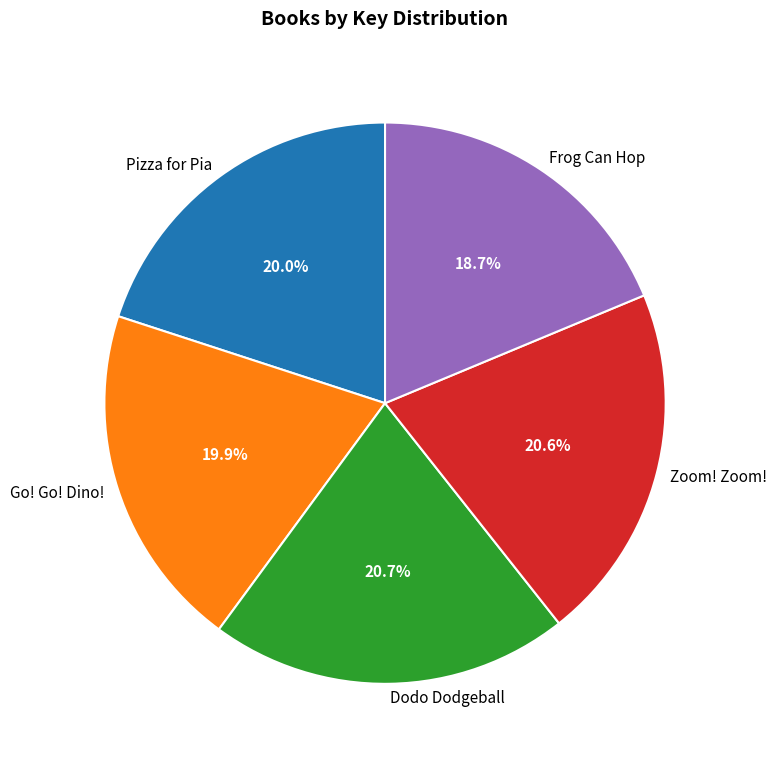

Which has a higher value, Frog Can Hop or Zoom! Zoom!?

Zoom! Zoom!